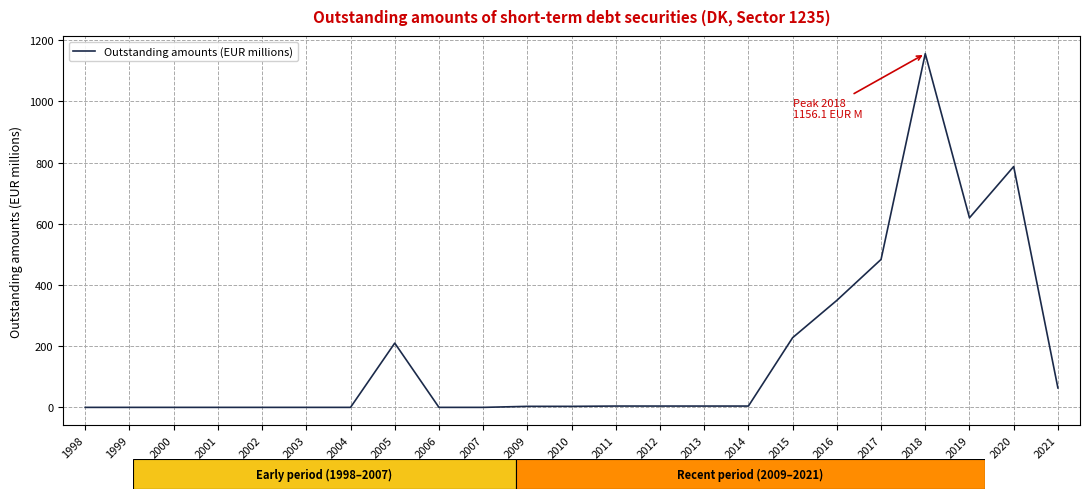

What is the difference between the maximum and minimum values?

1156.1